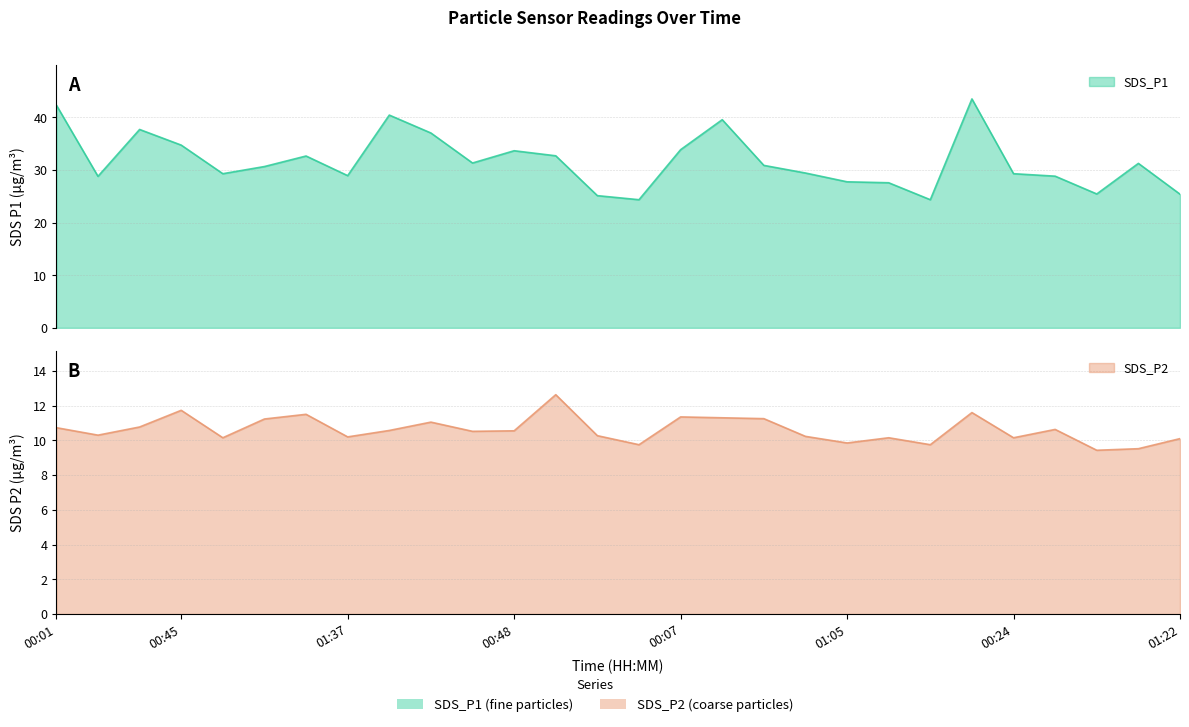

True or false: SDS_P2 and SDS_P1 cross at least once.

False